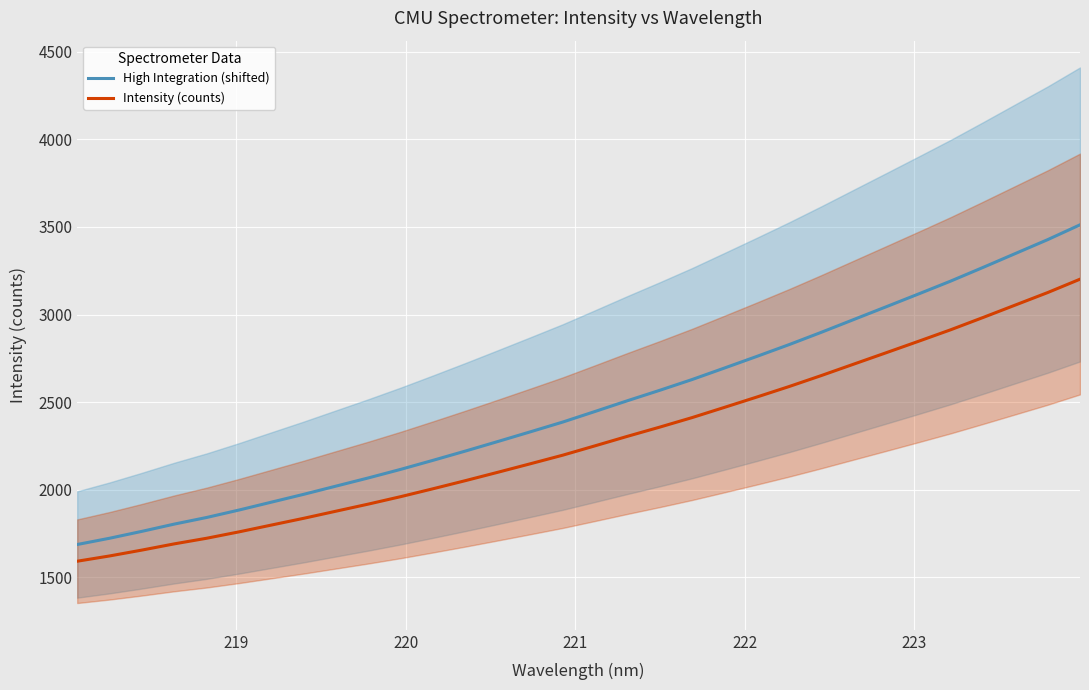

True or false: Intensity (counts) and High Integration (shifted) intersect in this chart.

False